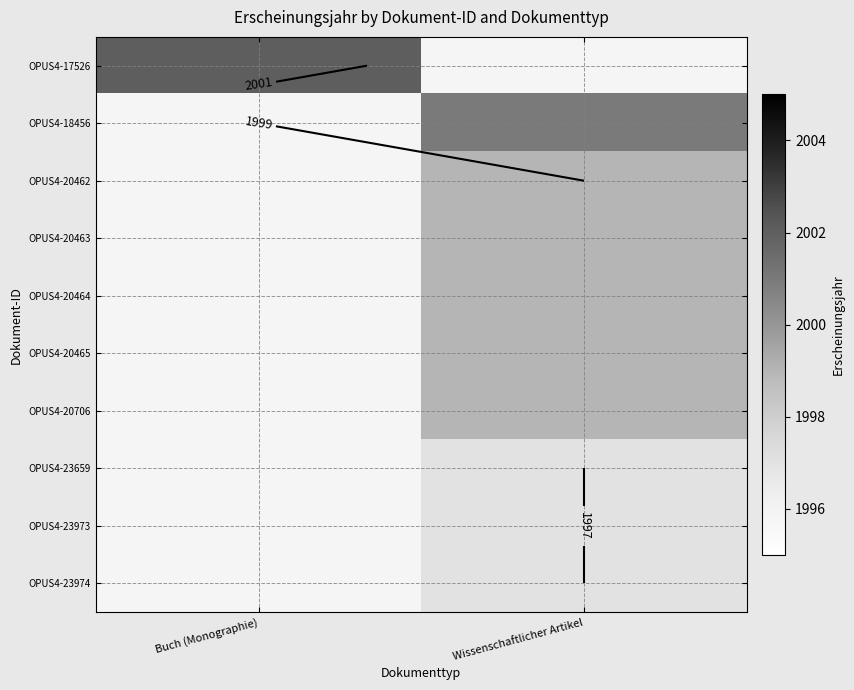

What value does the OPUS4-23973 series have at Wissenschaftlicher Artikel?

1997.0